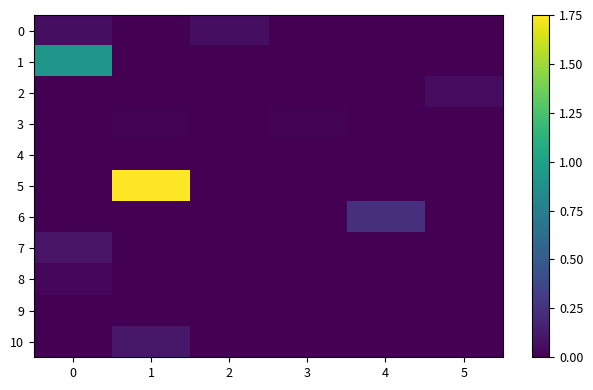

Which series changed the most between 2 and 4?

6